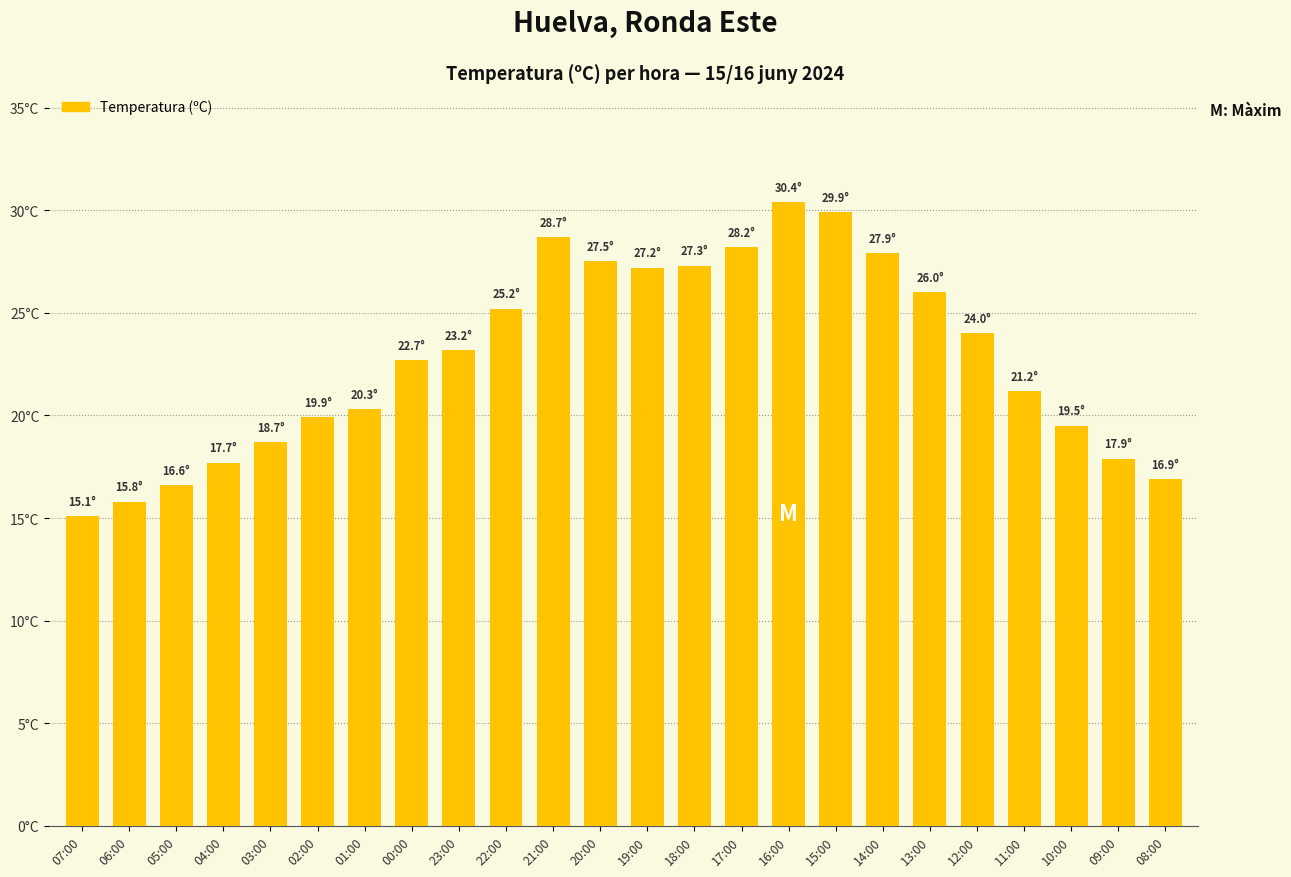

What is the greatest value displayed?

30.4